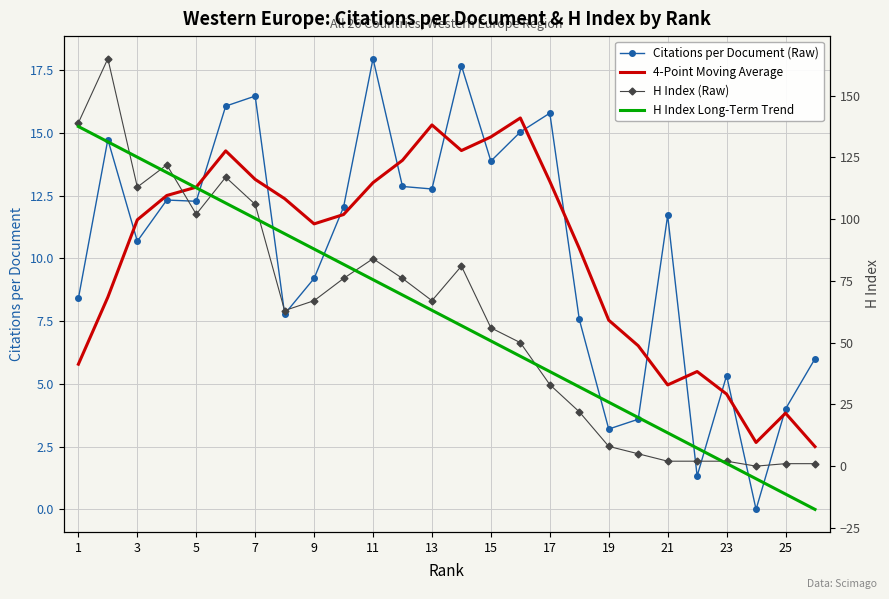

The value of H Index Long-Term Trend at 9 is 140.3. True or false?

False